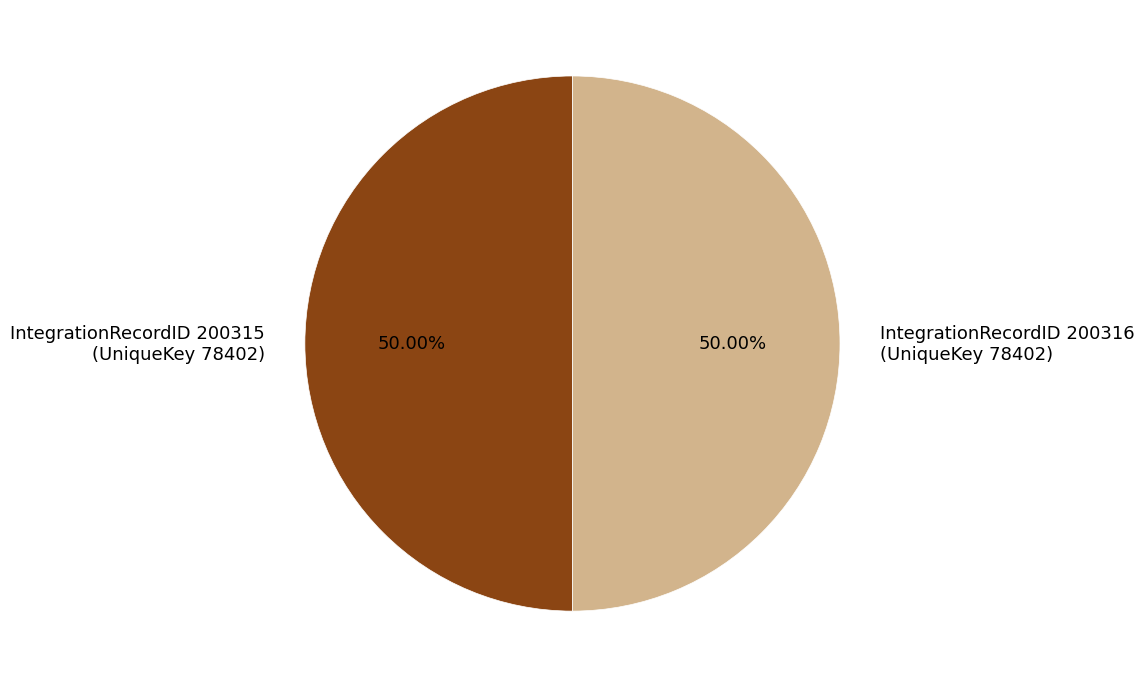

To the nearest percent, what is the average slice percentage?

50%